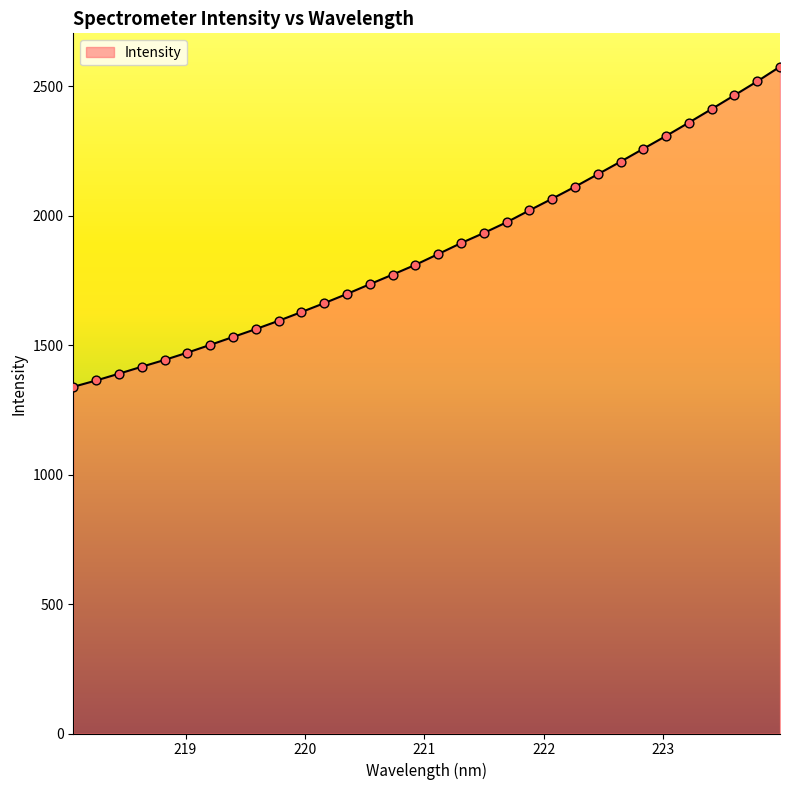

What is the greatest value displayed?

2576.4